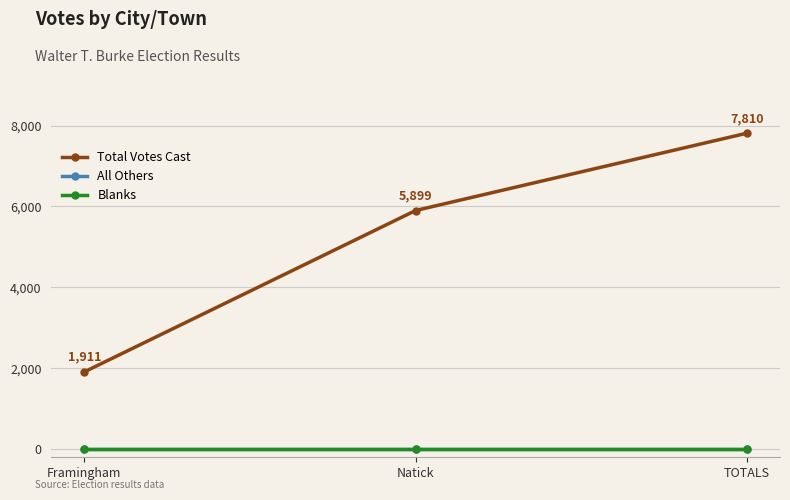

Does the chart have visible grid lines?

Yes